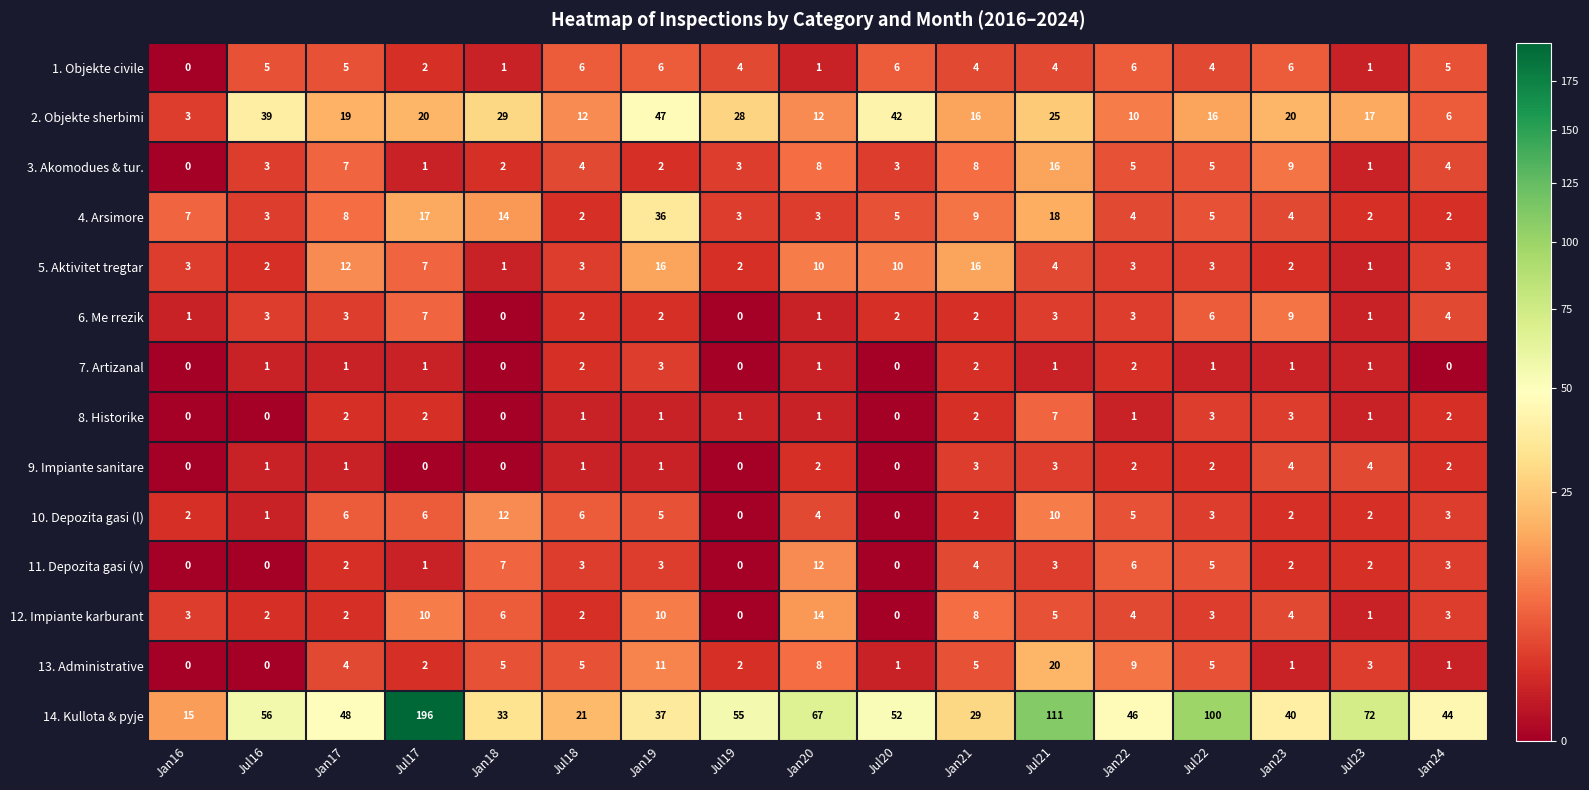

What is the difference between the 13. Administrative values at Jan21 and Jul19?

3